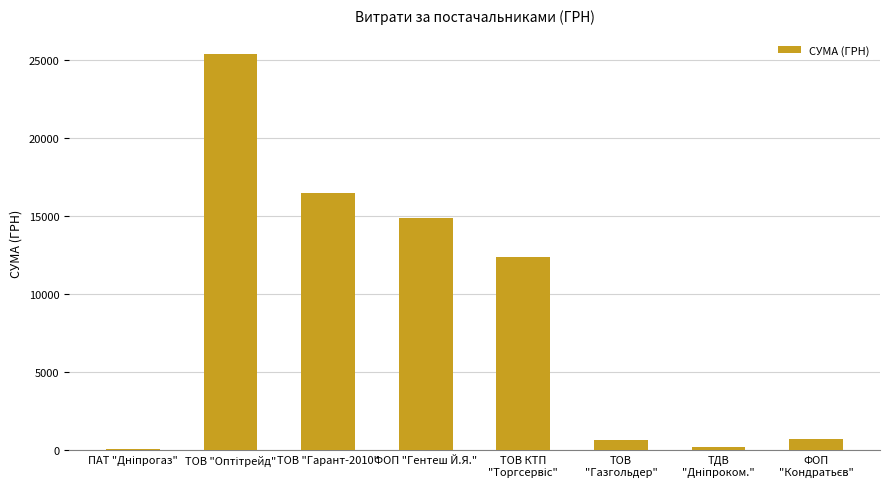

What is the sum of all values?

70755.0